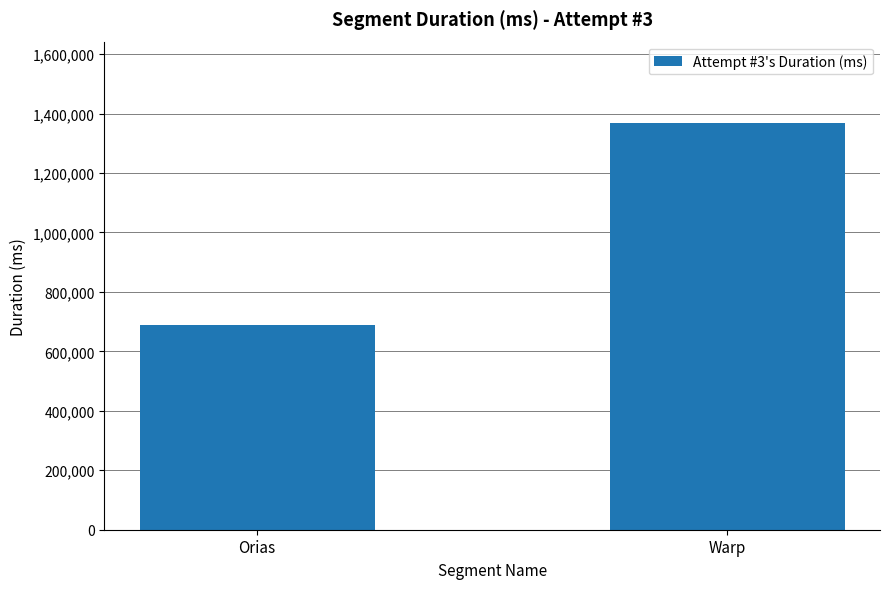

Which has a higher value, Warp or Orias?

Warp